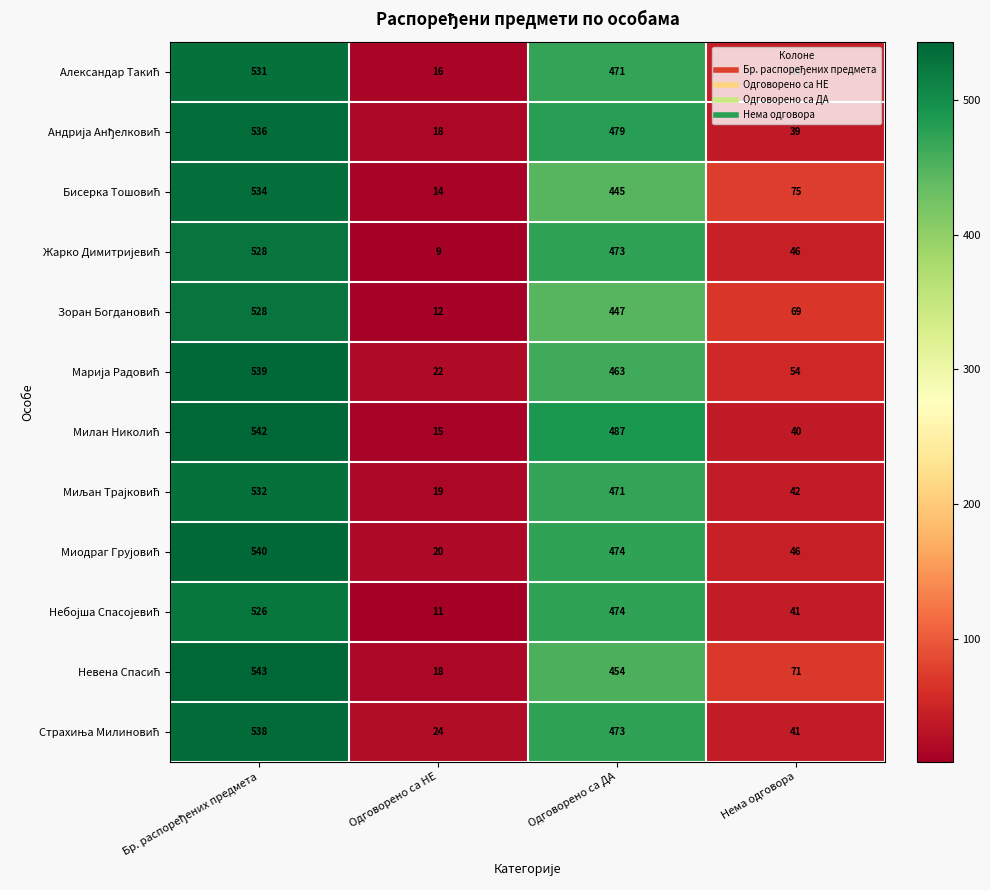

Which label corresponds to the smallest value in the chart?

Одговорено са НЕ